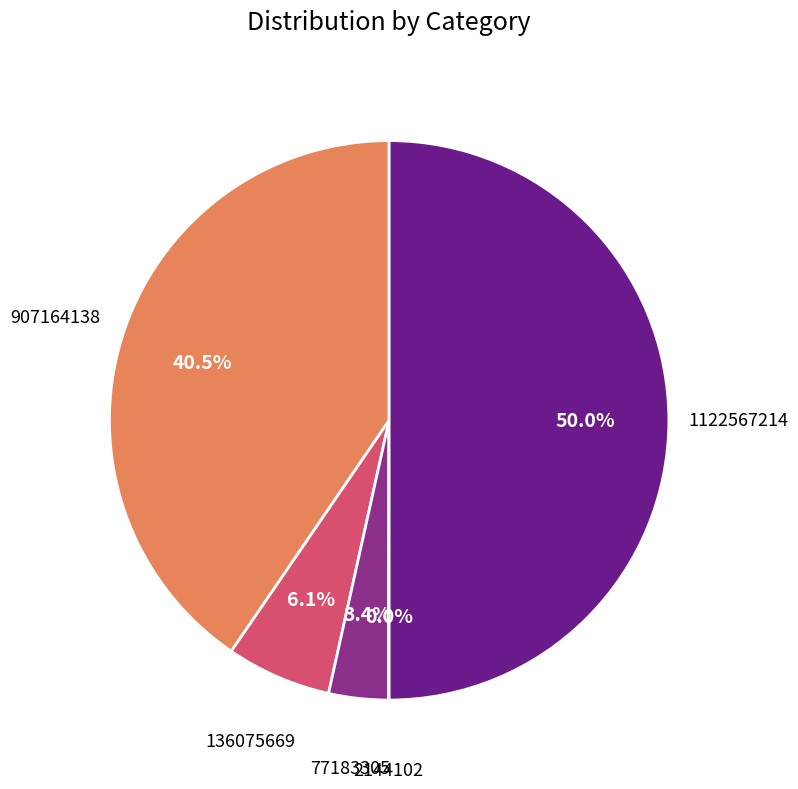

How many slices are in this pie chart?

5